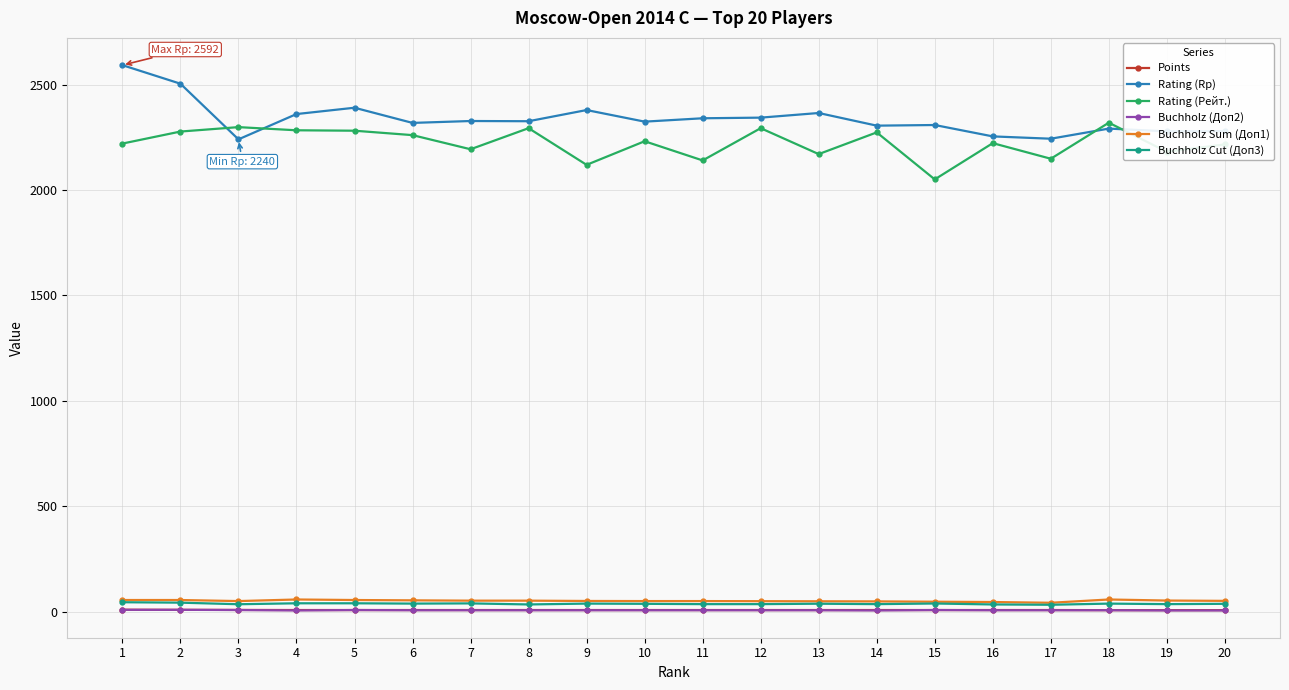

True or false: Rating (Rp) and Buchholz Cut (Доп3) intersect in this chart.

False